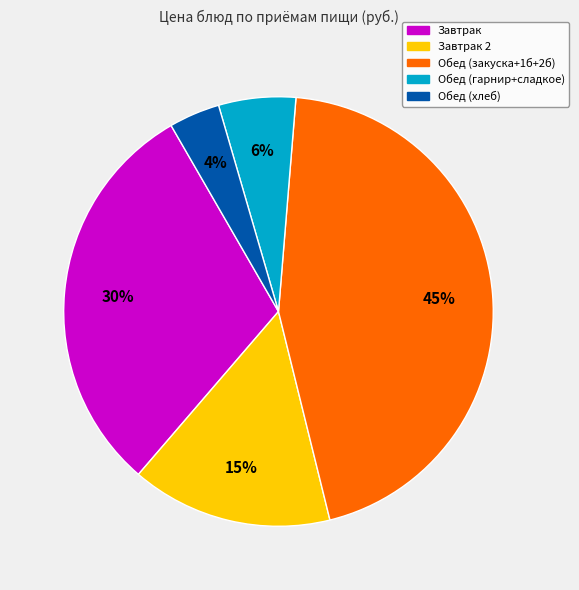

Is there a majority slice in this chart?

No